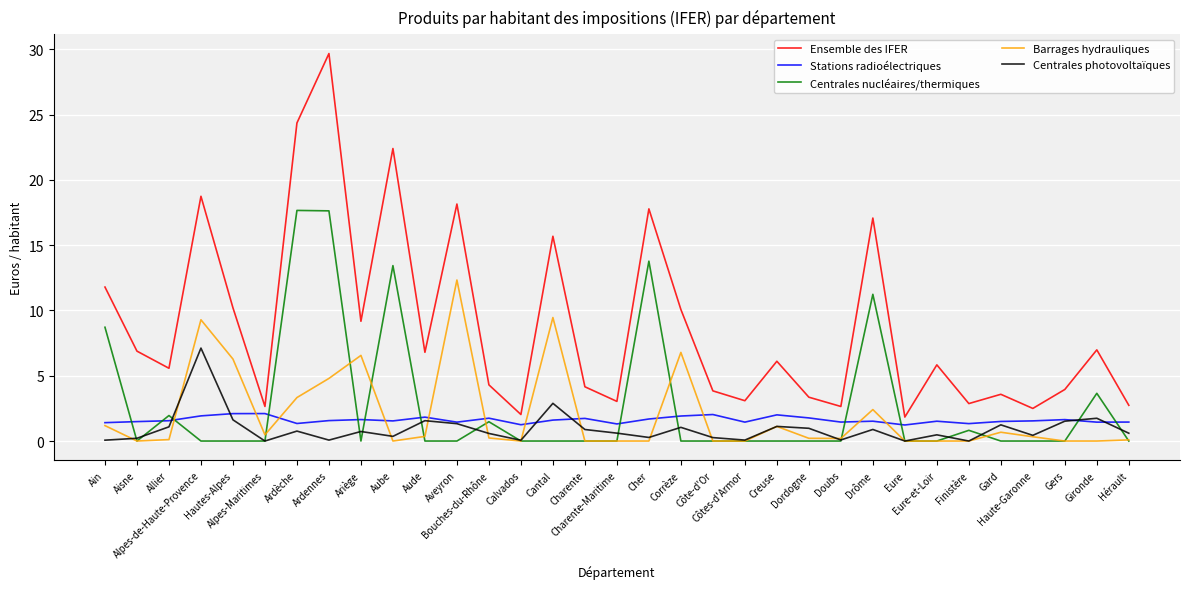

What is the difference between the maximum and second lowest values in the Centrales nucléaires/thermiques series?

17.7